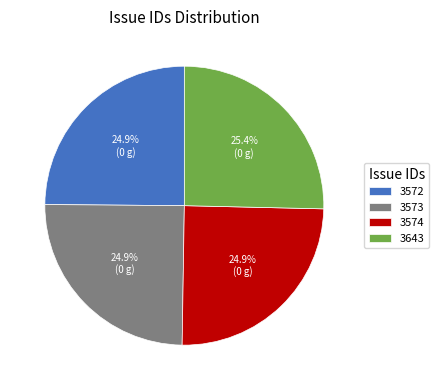

Is there any slice that represents more than half of the pie?

No